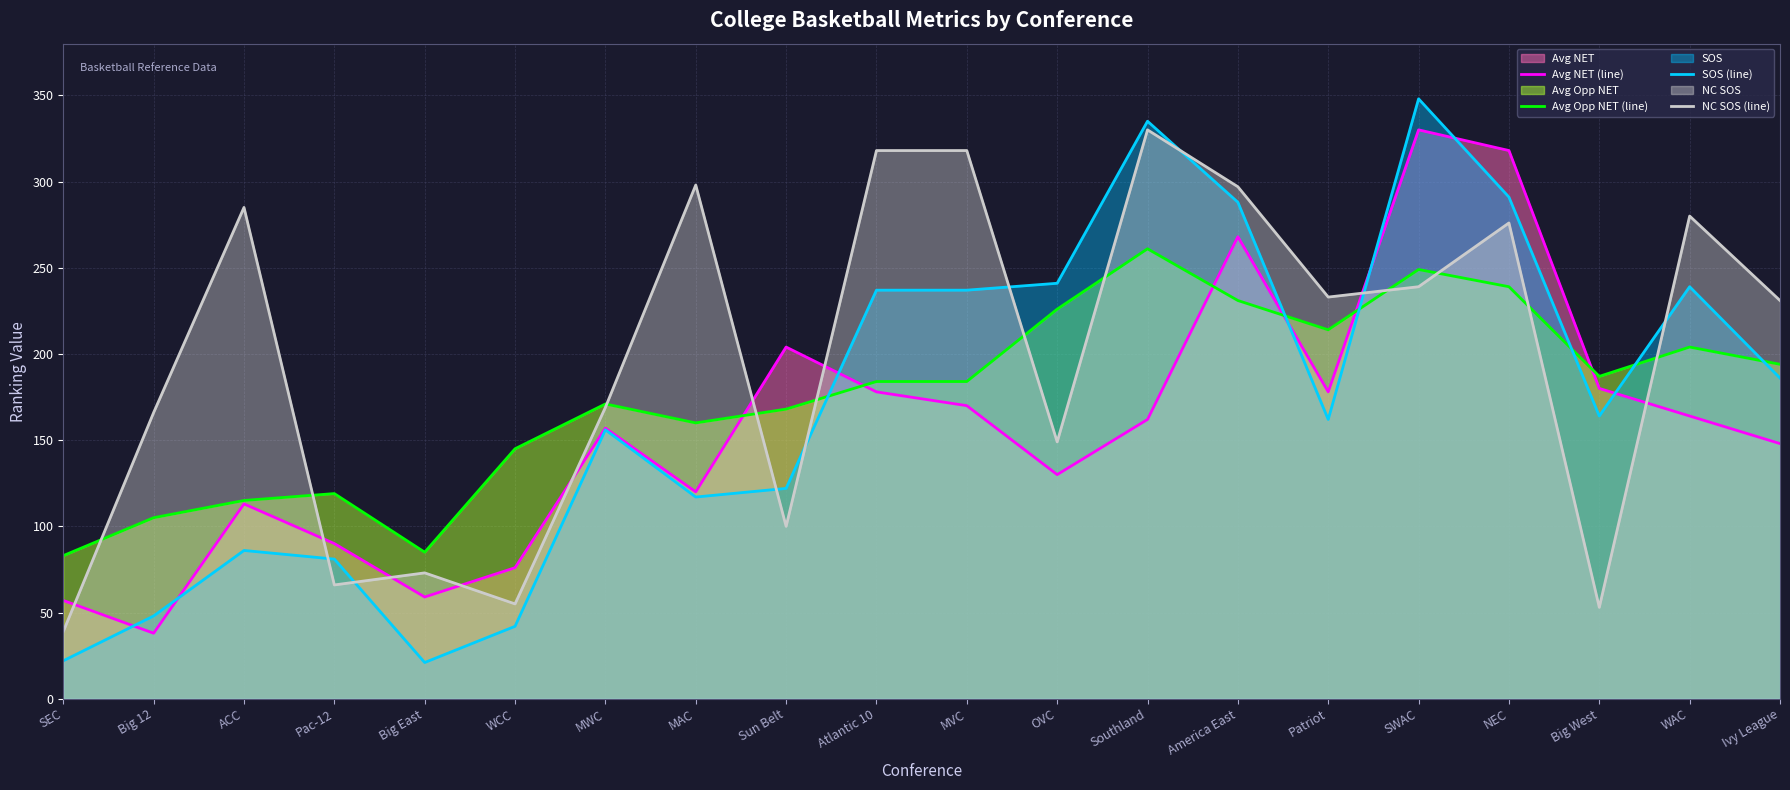

What is the label of the 12th point from the right?

Sun Belt